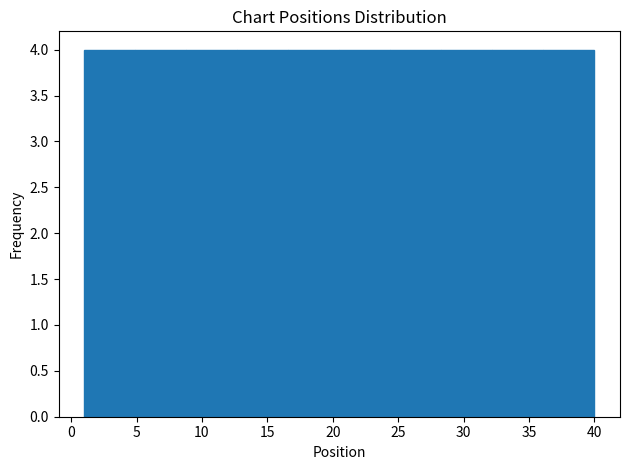

How tall is the bar that spans 12.7 to 16.6 on the x-axis? Neither the bar edges nor the heights are printed on the chart, so give them approximately, as read against the axes.

4